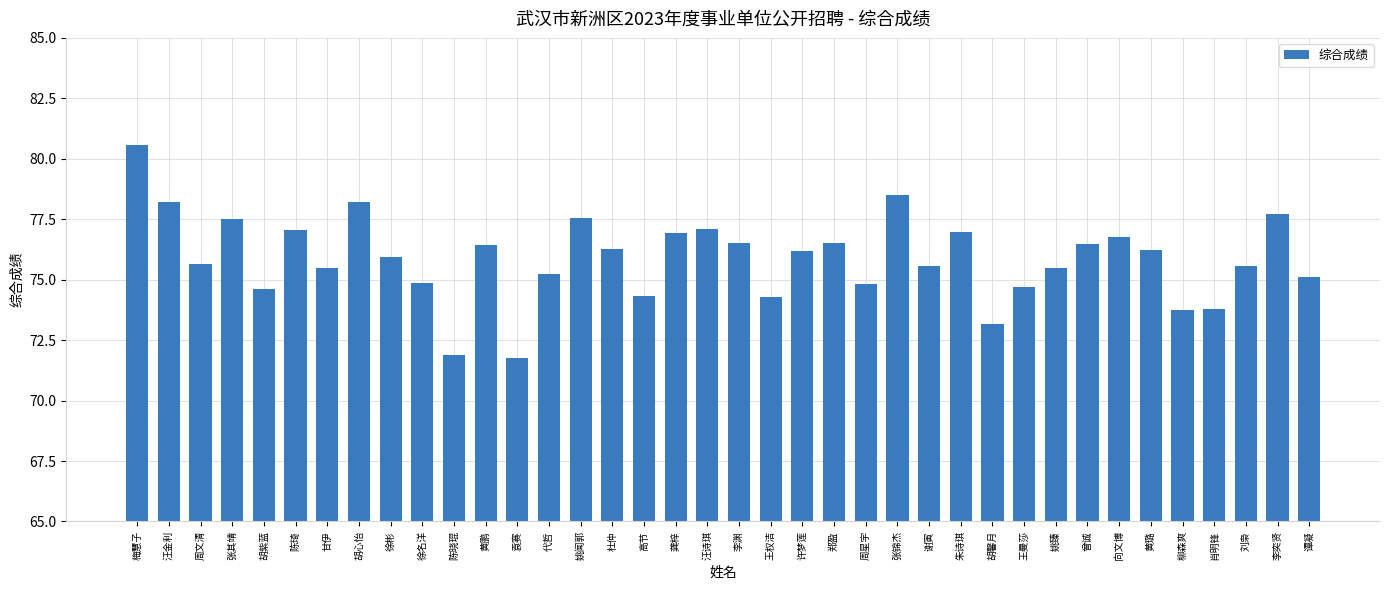

Between 黄鹏 and 刘枭, which is larger?

黄鹏